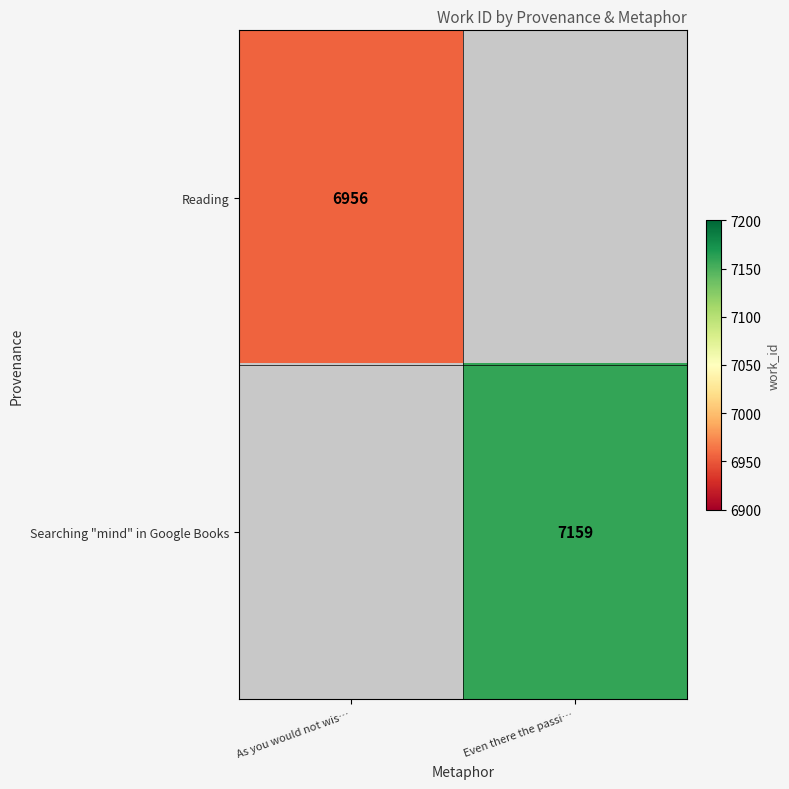

True or false: Searching "mind" in Google Books has a value of 7159 at Even there the passi….

True